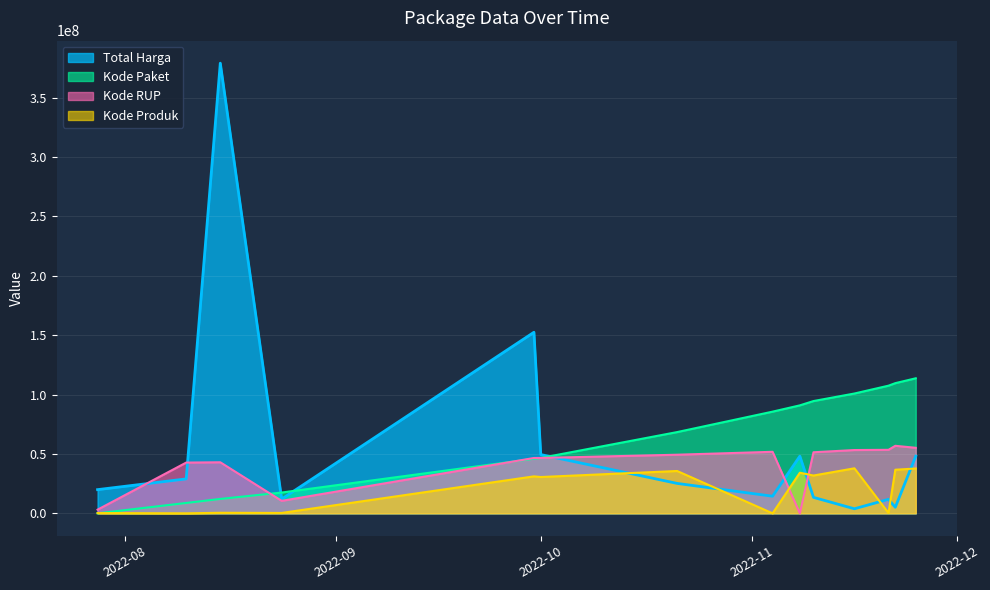

Where does the Kode Paket series first go above 85627777?

2022-11-04